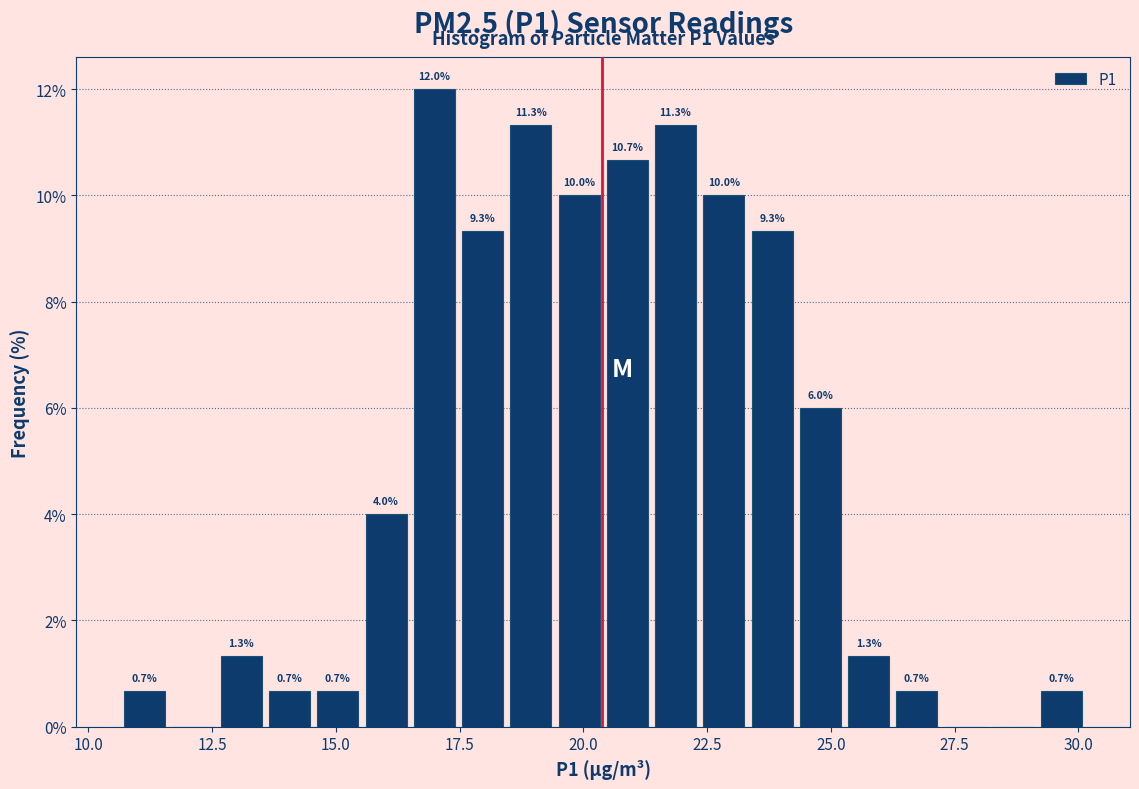

Around what value on the x-axis is the tallest bar? Give the approximate position of its centre, as read against the axis.

17.0